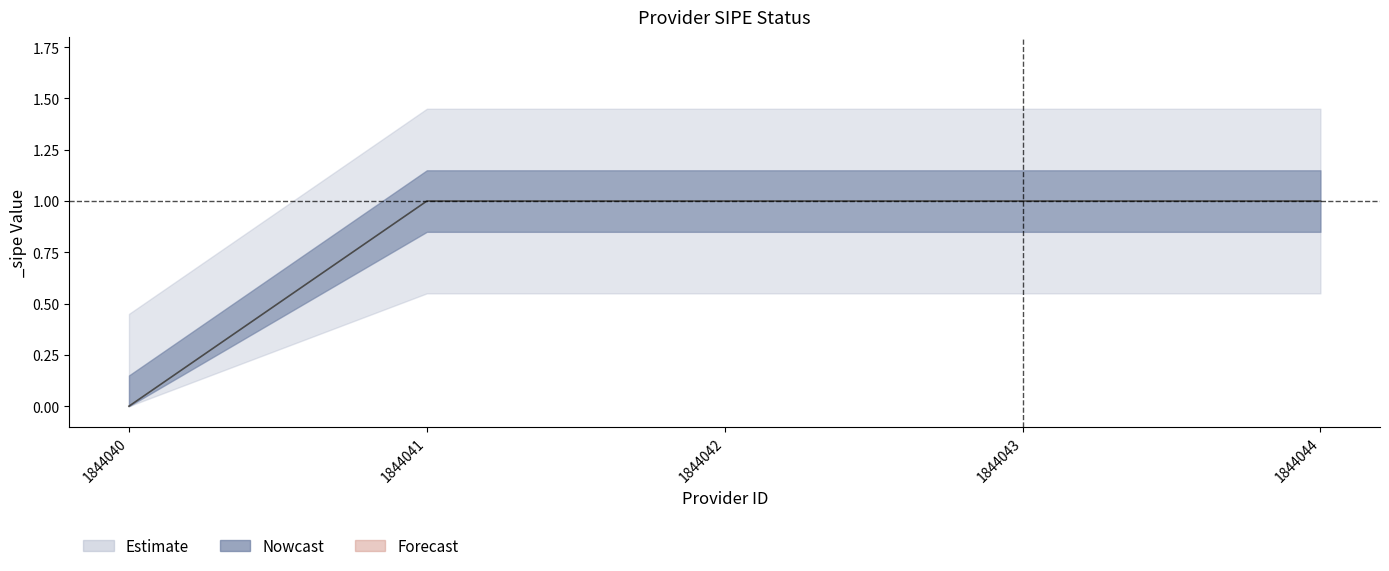

List the labels in order of value, largest first.

1844041, 1844042, 1844043, 1844044, 1844040